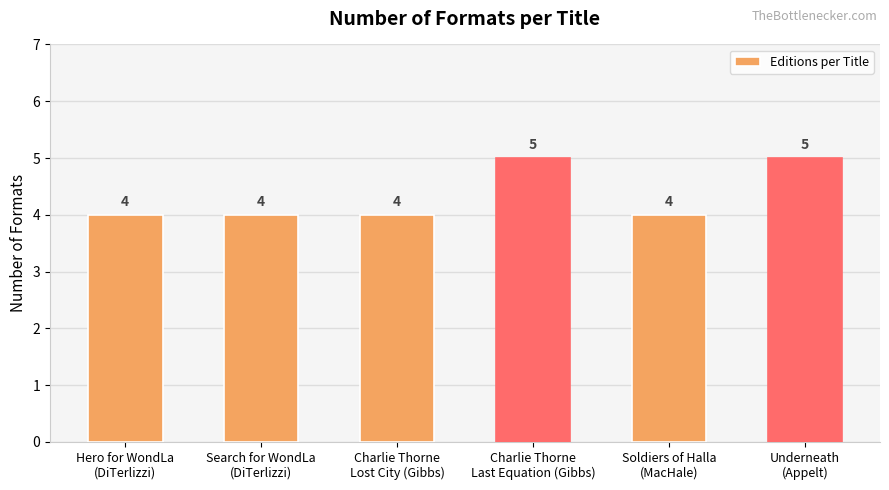

What is the average value?

4